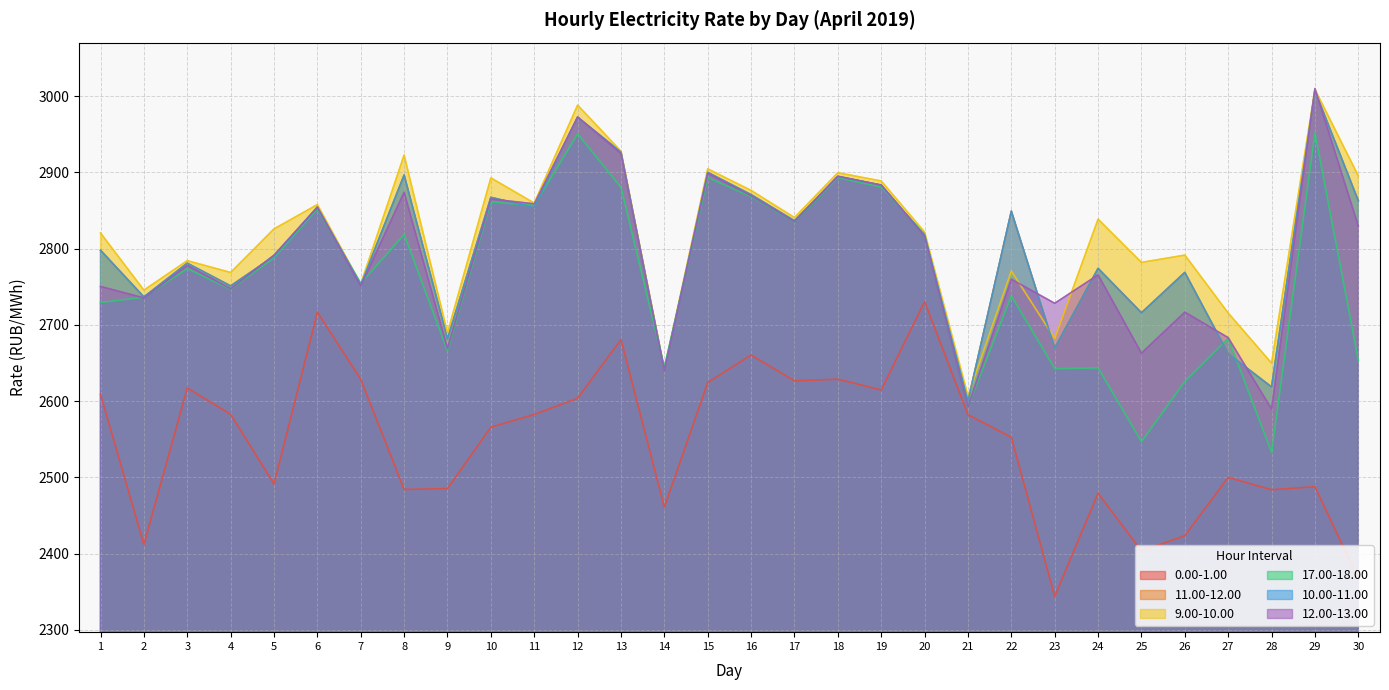

What is the highest value of the 17.00-18.00 series?

2951.4